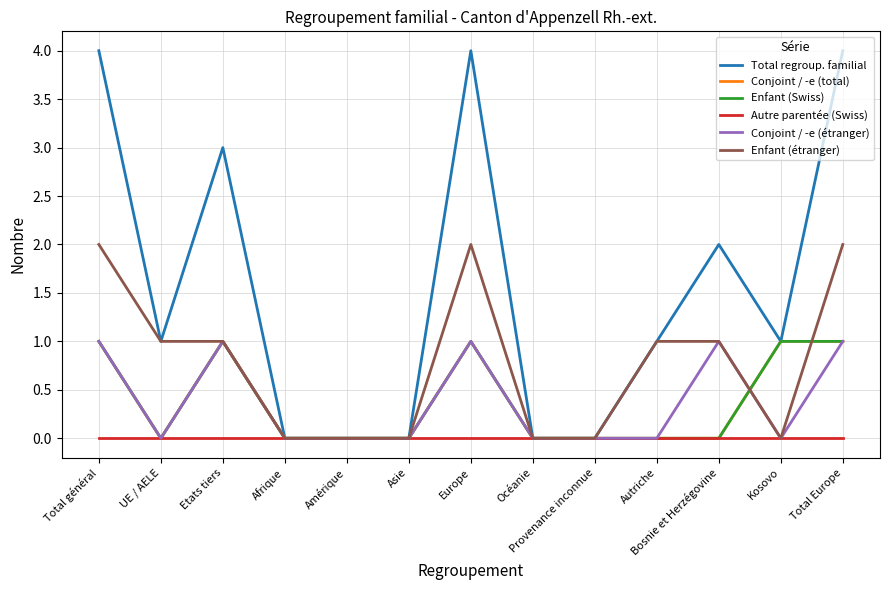

Where is the first local minimum for Enfant (étranger)?

Kosovo